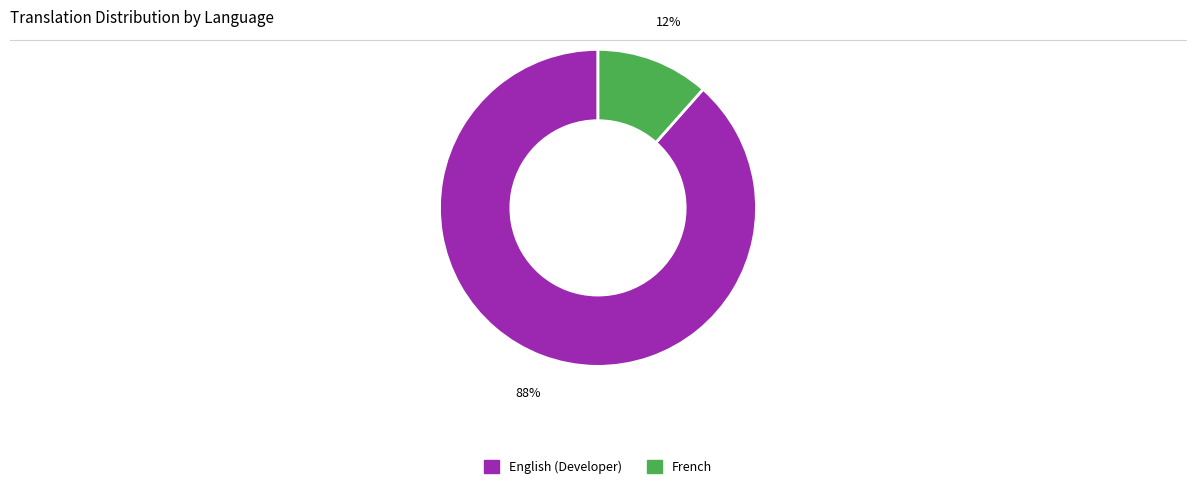

Count the number of slices in the pie.

2